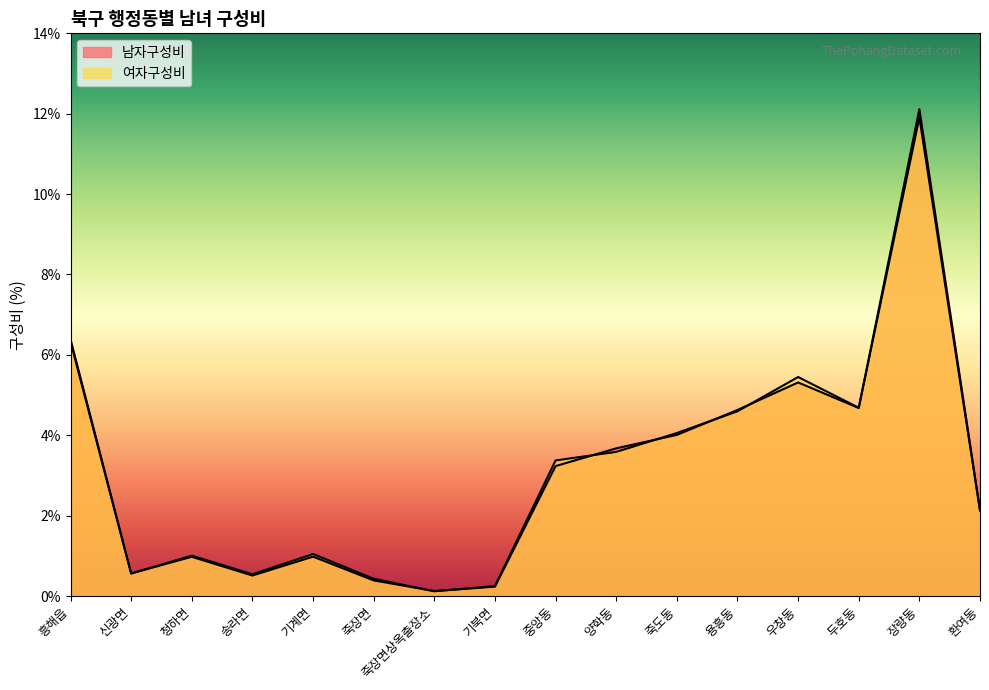

Read the 남자구성비 value at 죽장면상옥출장소.

0.1